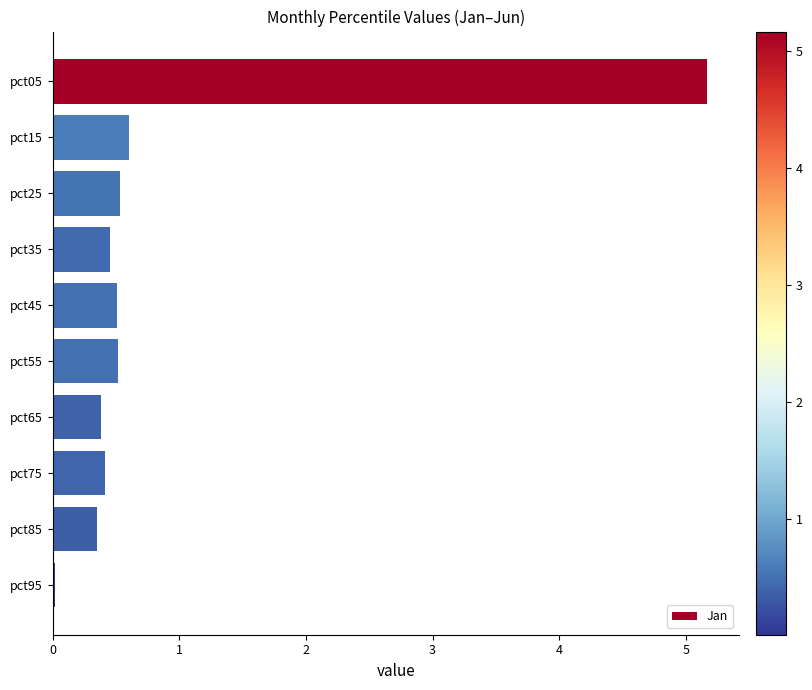

Does the chart contain stacked bars?

No